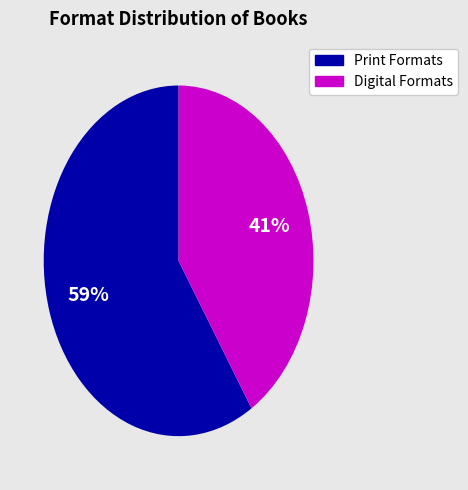

To the nearest percent, what is the difference between the largest and smallest slice percentages?

18%